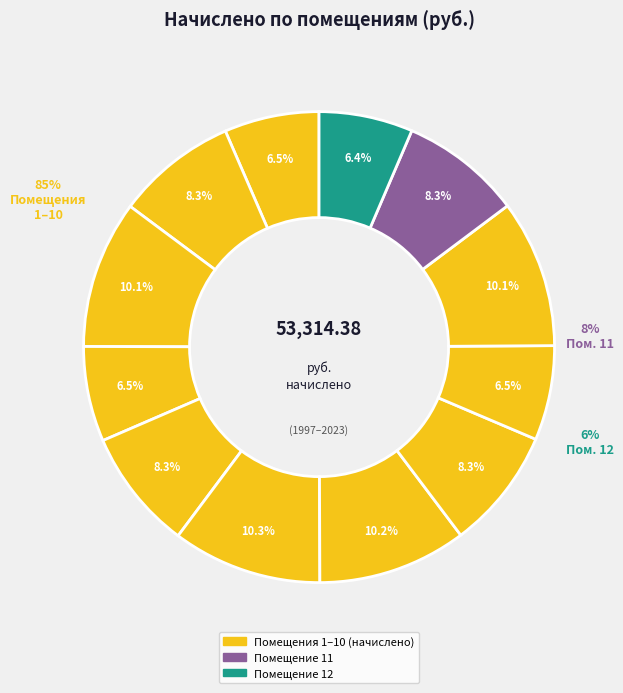

Rank the categories by value from lowest to highest.

12, 9, 1, 4, 5, 2, 11, 8, 10, 3, 7, 6